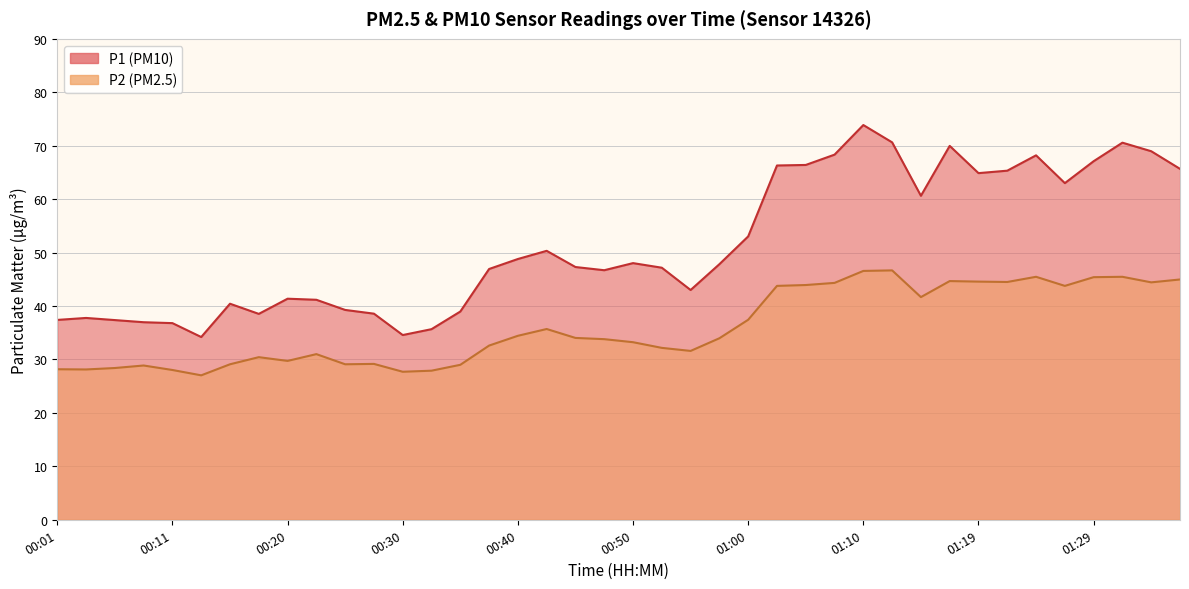

List the series in order of their peak value, highest first.

P1, P2